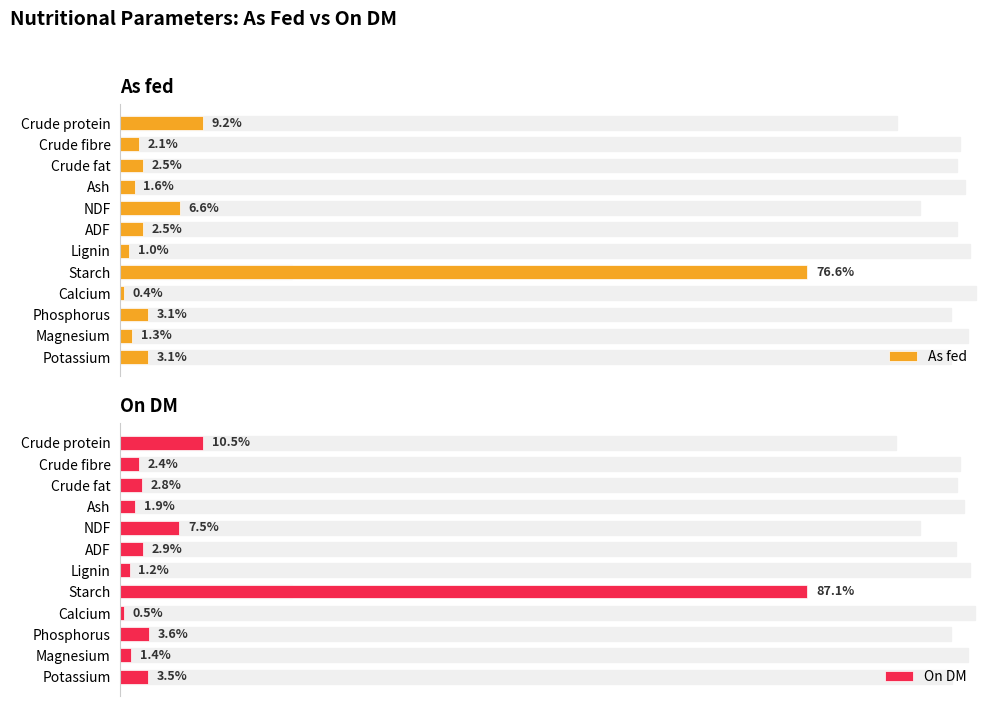

Which series has the widest spread of values?

On DM